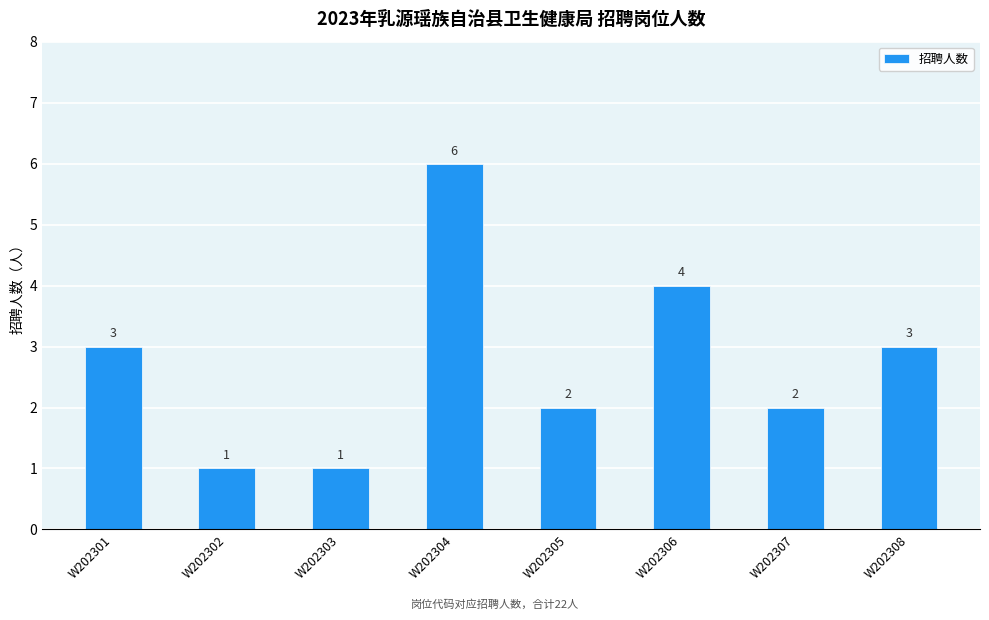

Approximately how many times larger is the value at W202303 compared to W202304?

0.2